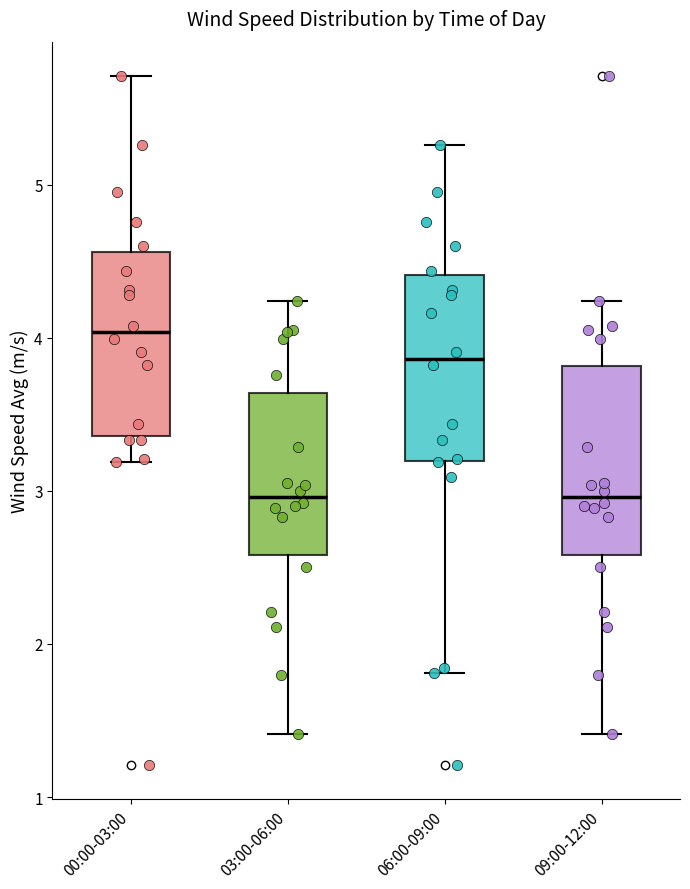

Reading left to right, transcribe this box plot: for each box, give where its median line is, the range the box spans, and where its two whiskers end, as read against the y-axis. The values are not printed on the chart, so give them approximately, as read against the axis.

00:00-03:00: median 4.0, box 3.4 to 4.6, whiskers 3.2 to 5.7
03:00-06:00: median 3.0, box 2.6 to 3.6, whiskers 1.4 to 4.2
06:00-09:00: median 3.9, box 3.2 to 4.4, whiskers 1.8 to 5.3
09:00-12:00: median 3.0, box 2.6 to 3.8, whiskers 1.4 to 4.2